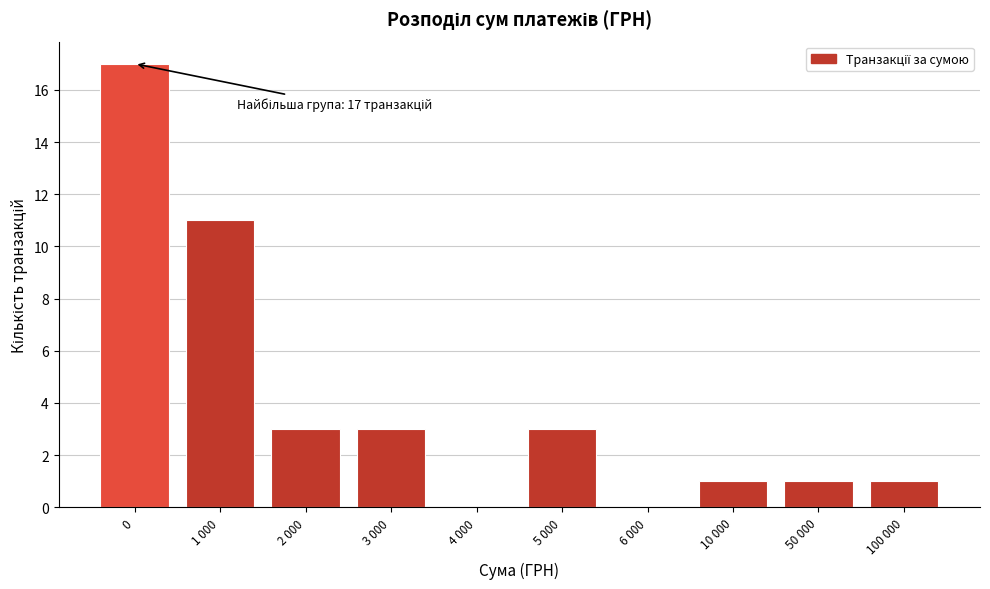

Reading left to right, what are all the values shown in this chart?

0=17	1 000=11	2 000=3	3 000=3	4 000=0	5 000=3	6 000=0	10 000=1	50 000=1	100 000=1